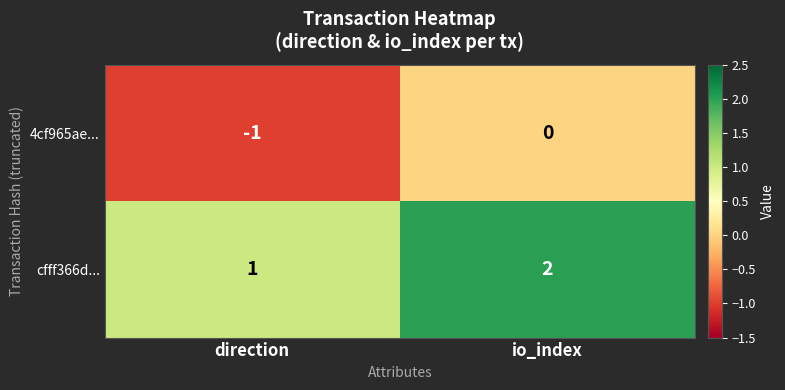

What is the sum of the cfff366d... values at io_index and direction?

3